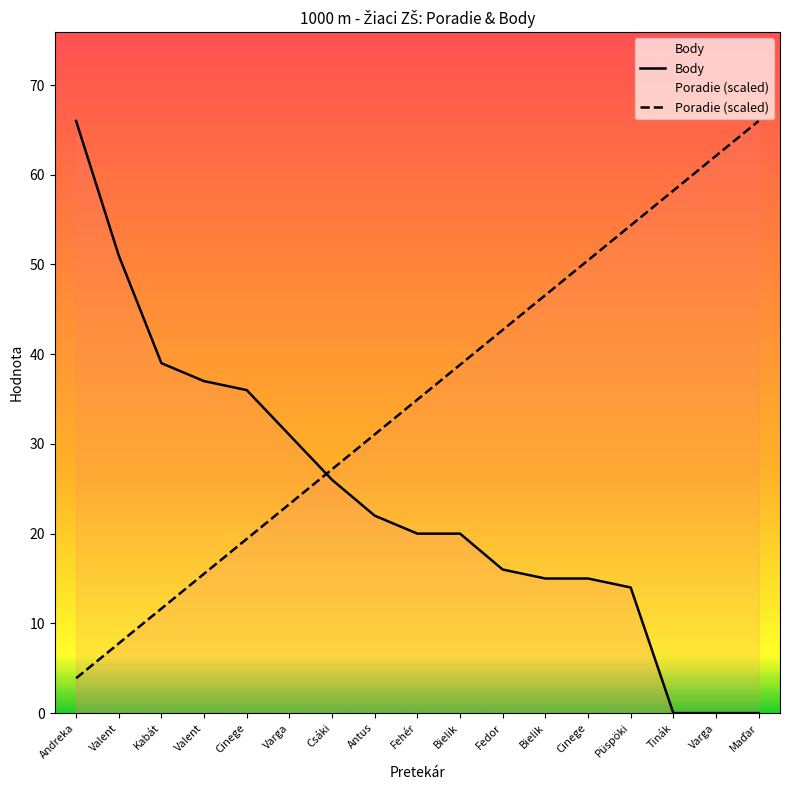

Between Valent and Püspöki, which is larger?

Valent